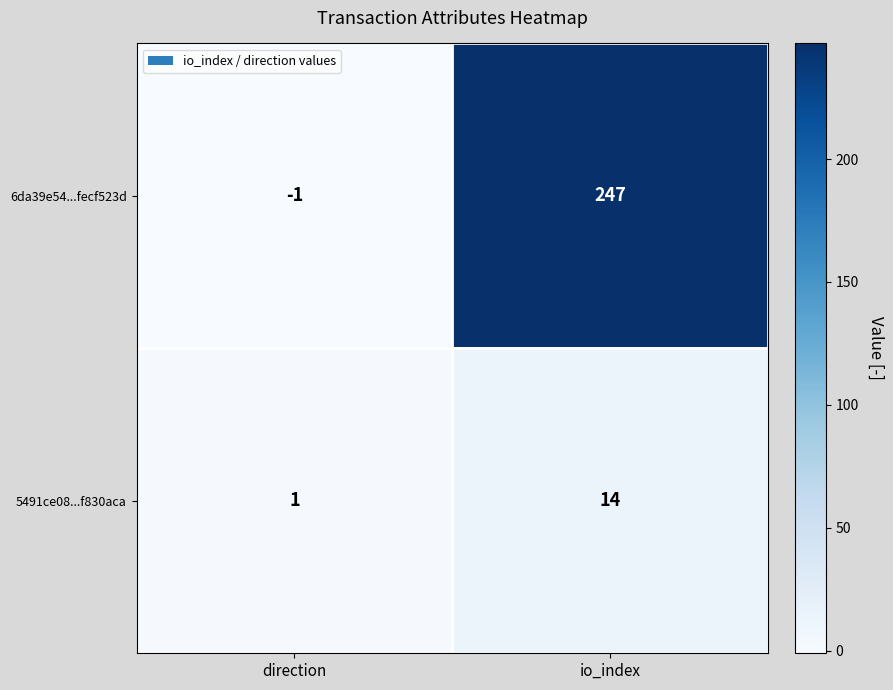

Which series has the largest total across all categories?

6da39e54...fecf523d